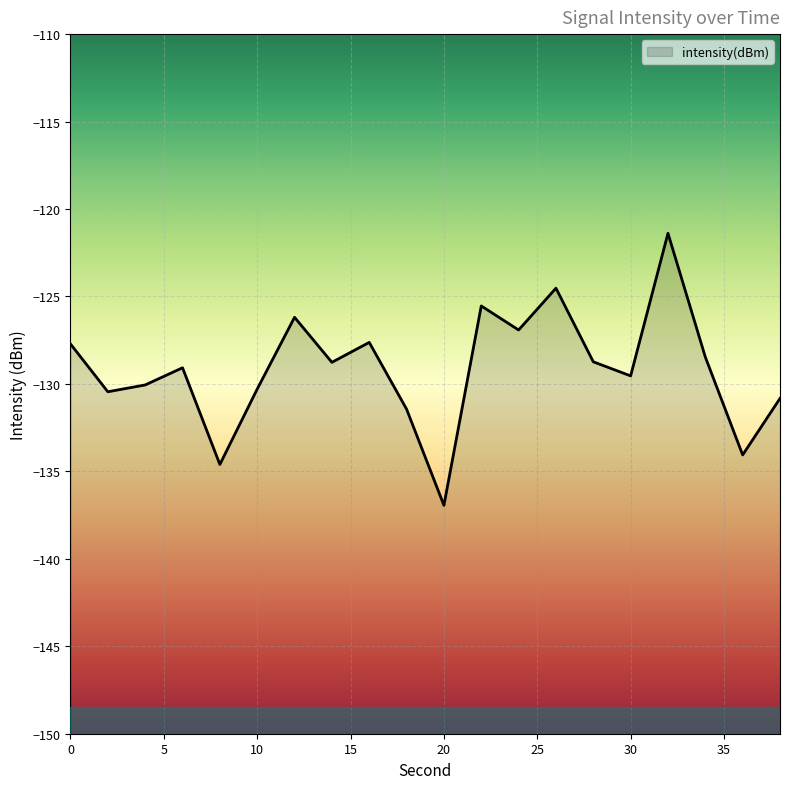

List the labels in order of value, smallest first.

20, 8, 36, 18, 38, 2, 10, 4, 30, 6, 14, 28, 34, 0, 16, 24, 12, 22, 26, 32